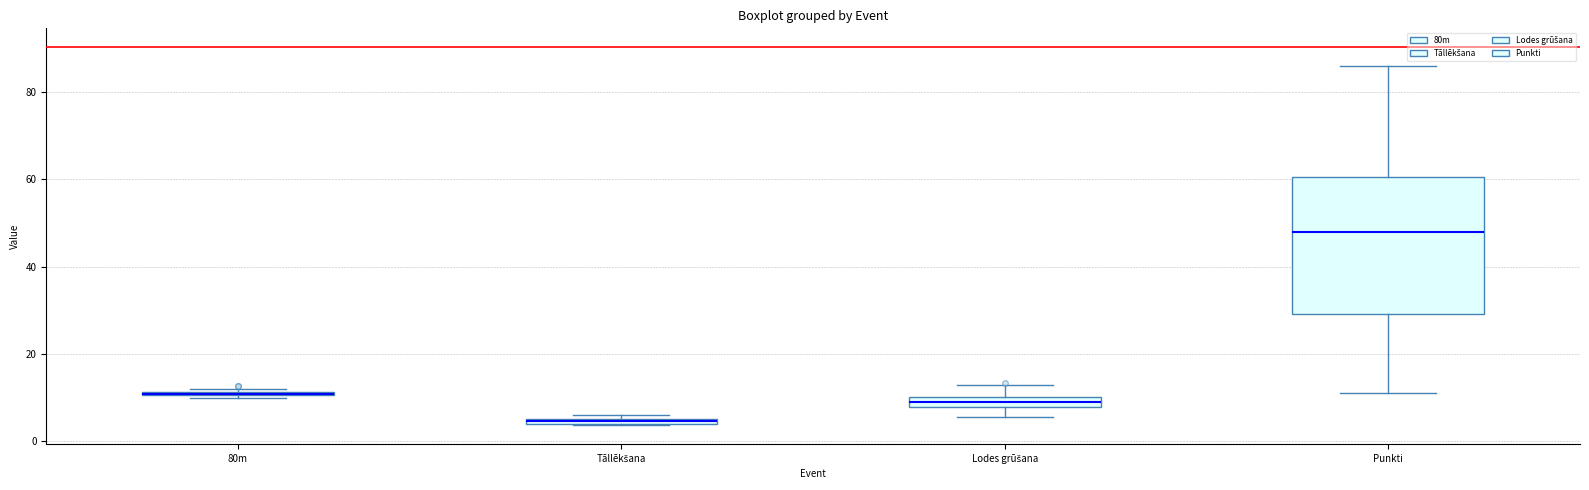

Where is the upper edge of the box for 80m on the y-axis? The values are not printed on the chart, so give them approximately, as read against the axis.

12